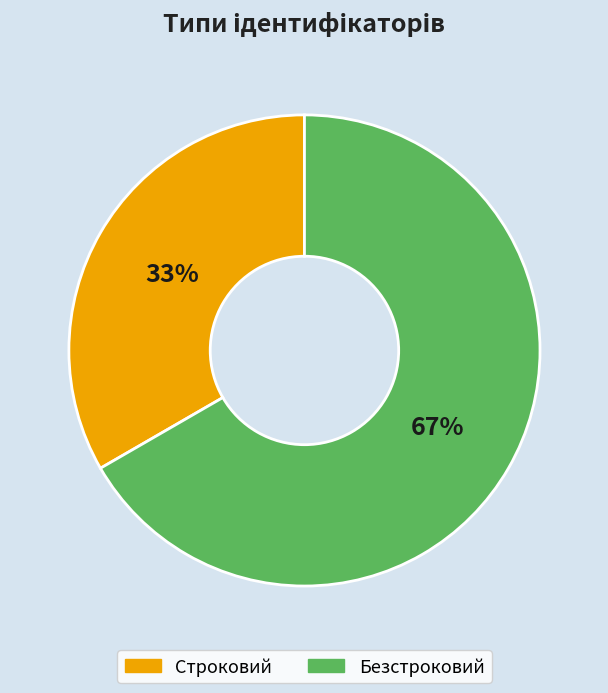

Does Безстроковий account for over 50% of the chart?

Yes